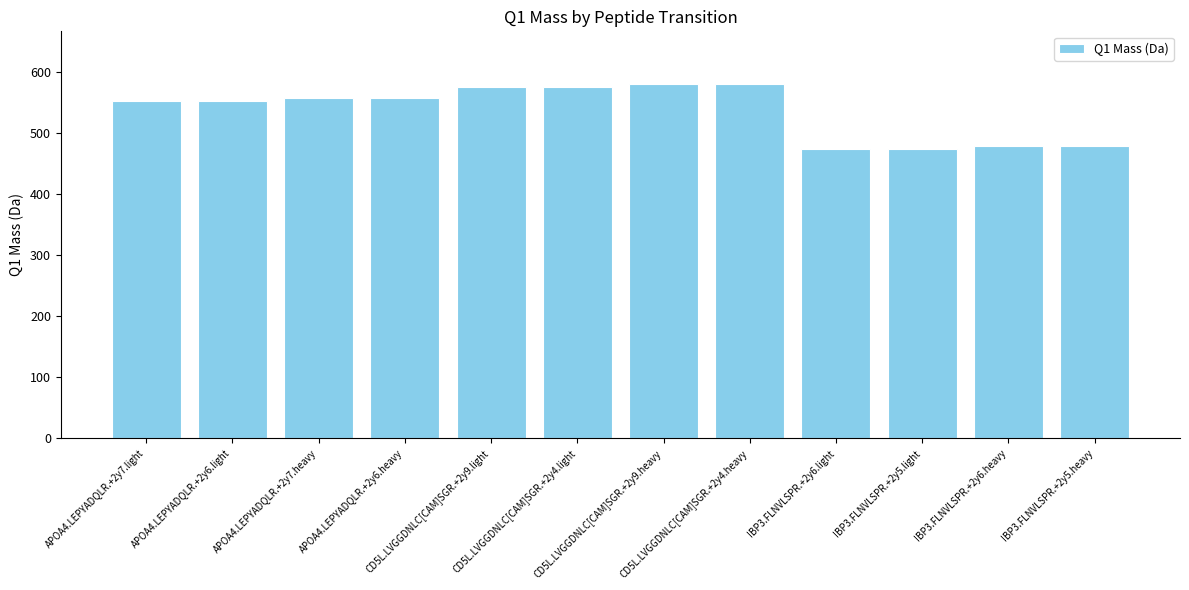

Reading left to right, extract all data points from this chart.

552.8	552.8	557.8	557.8	574.3	574.3	579.3	579.3	473.3	473.3	478.3	478.3